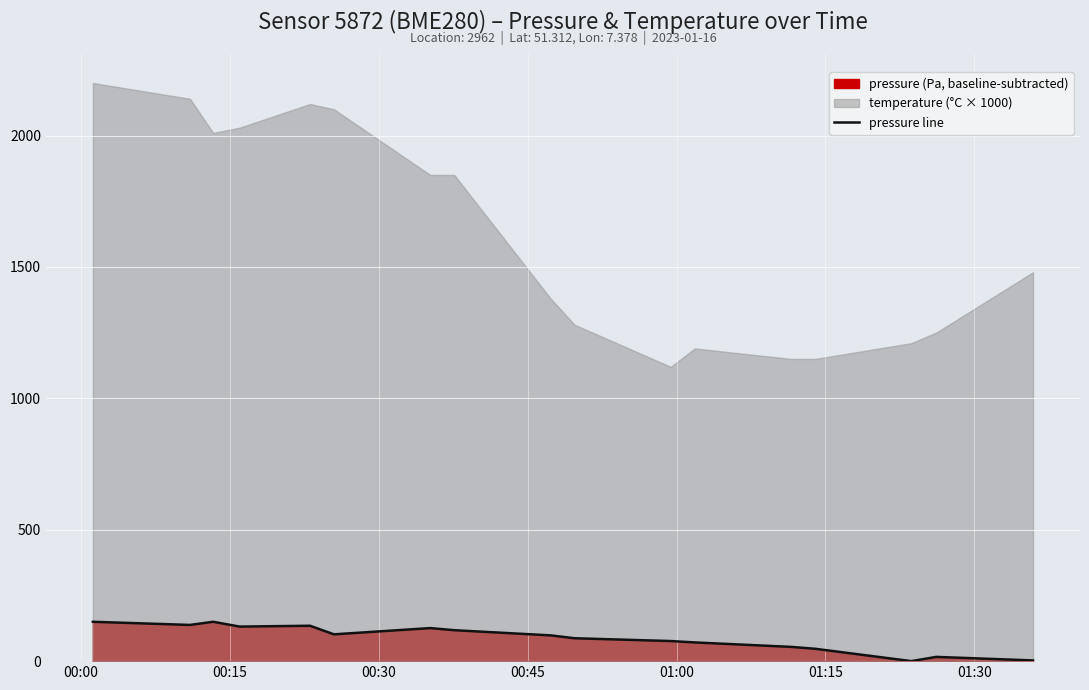

How many points are higher than both their immediate neighbors (excluding endpoints)?

4